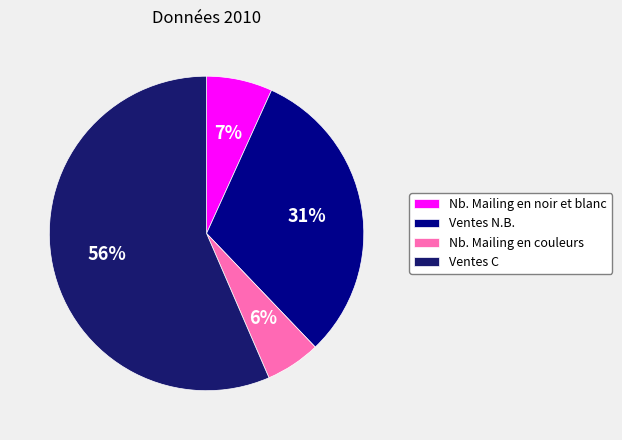

Which slice is the largest?

Ventes C